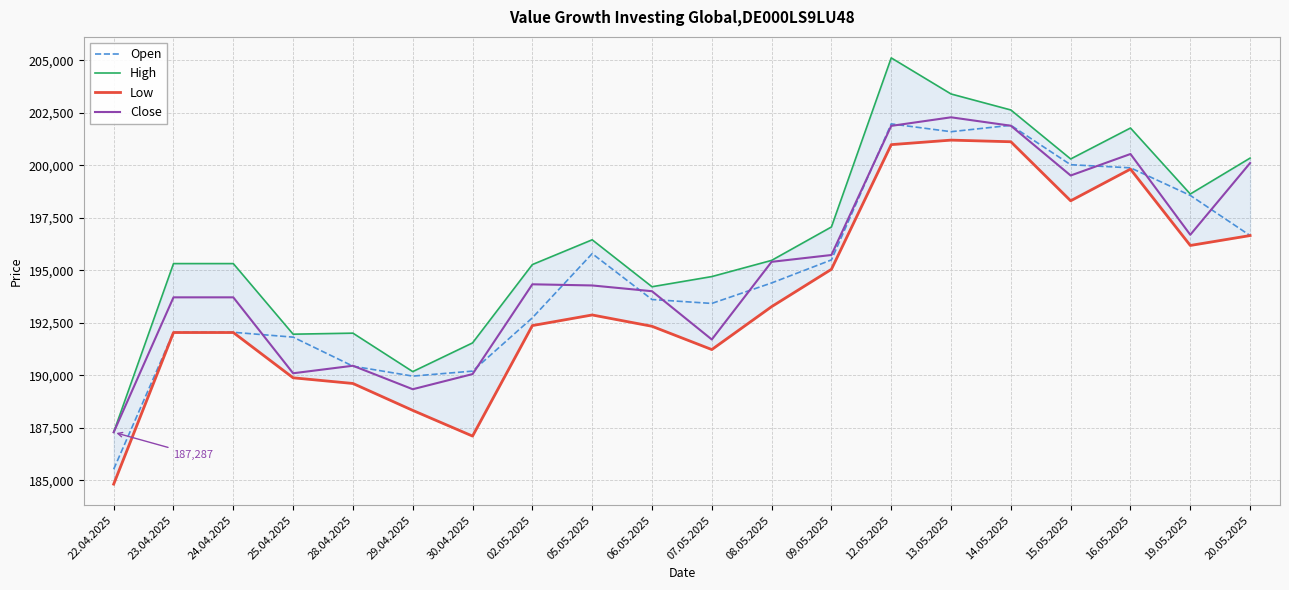

What is the total value across all series at 19.05.2025?

790070